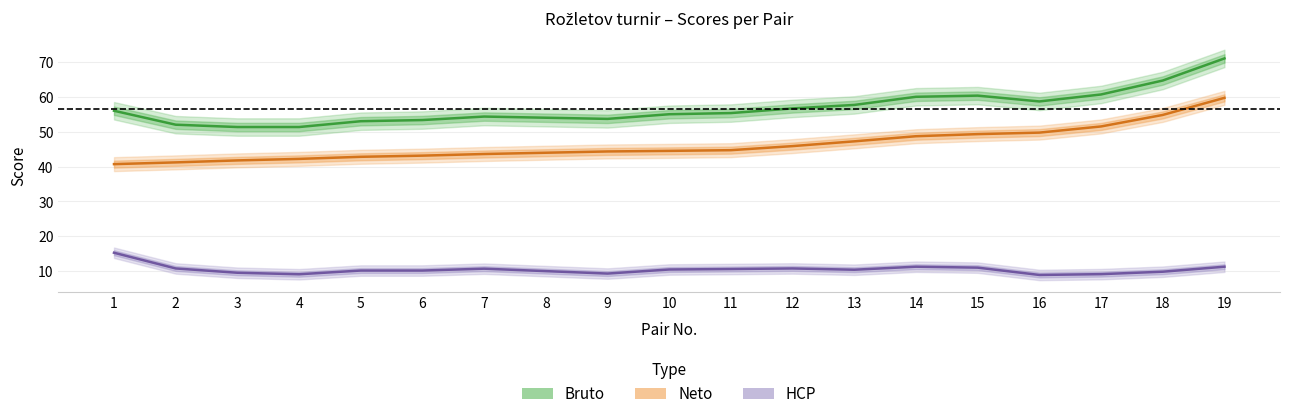

Count the number of categories in the chart.

19